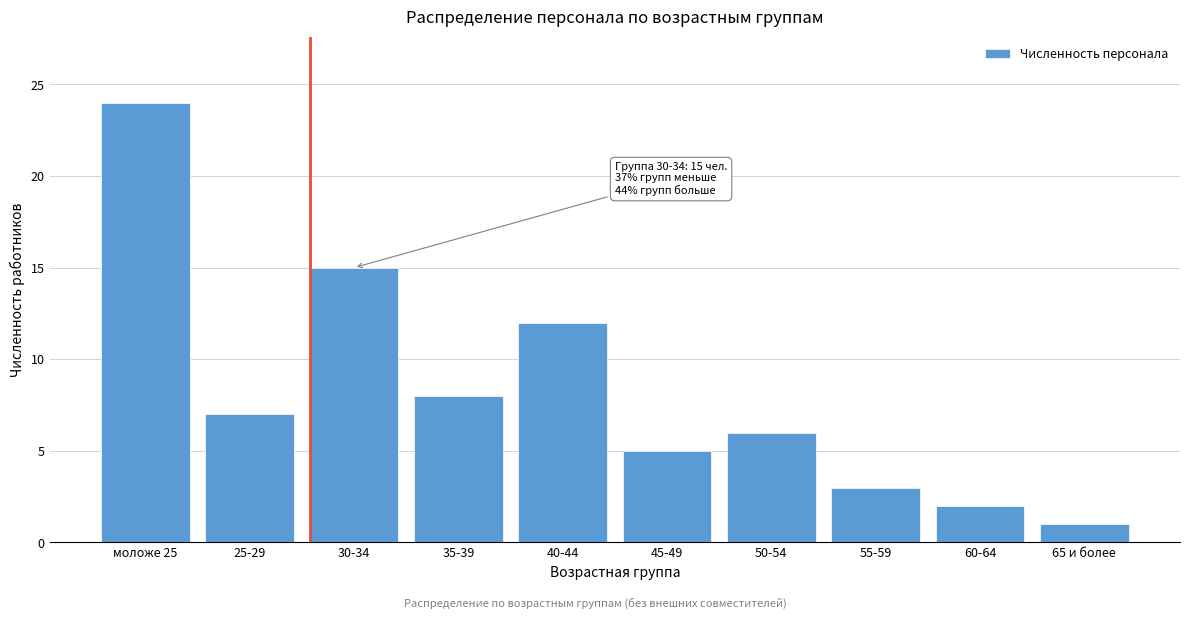

Reading right to left, list all the values displayed in this chart.

1	2	3	6	5	12	8	15	7	24